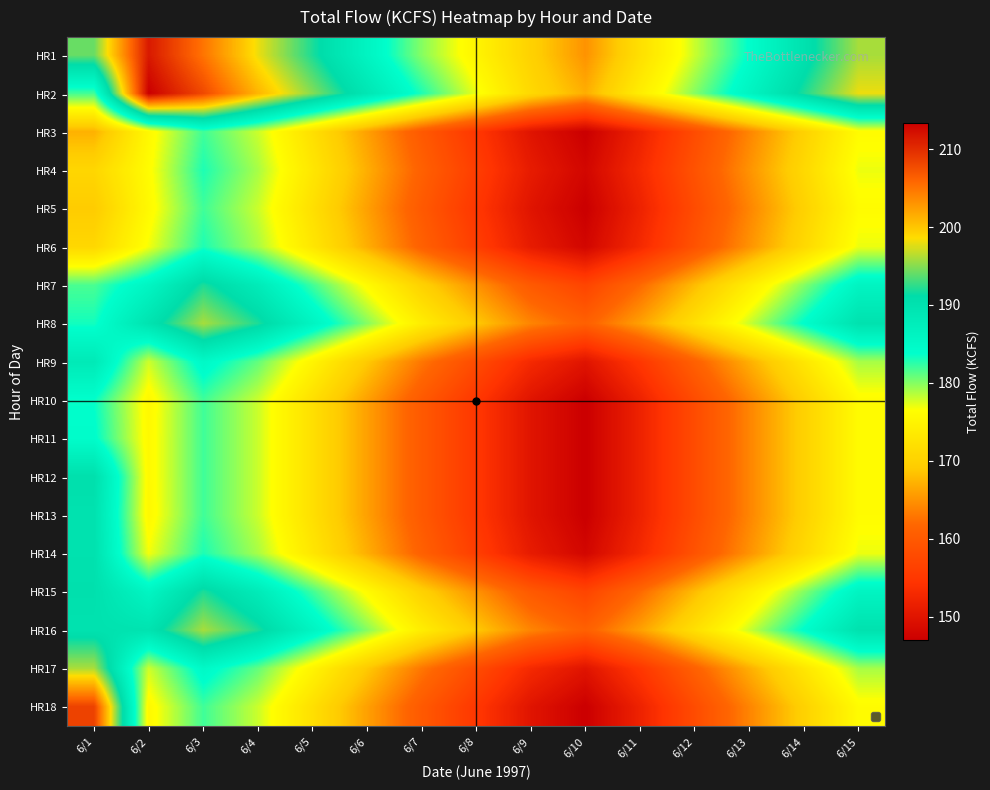

At how many categories does at least one series exceed 167?

14